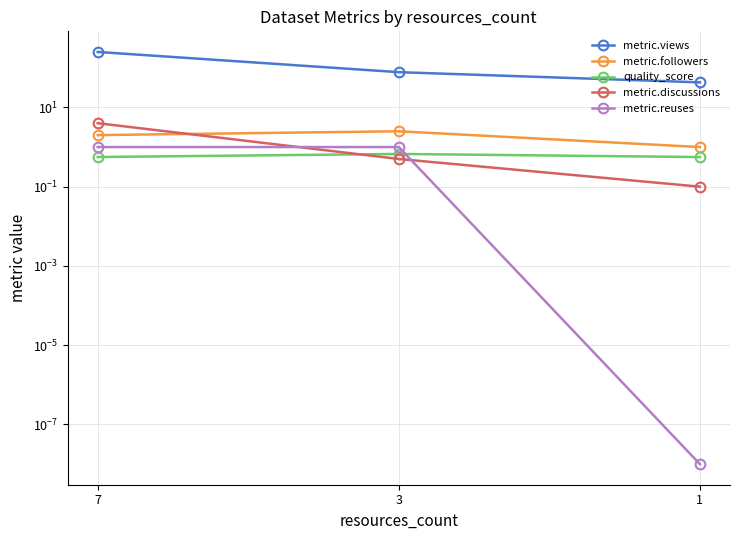

Reading left to right, what are all the values shown in this chart?

metric.views: 251.0	77.5	42.9
metric.followers: 2.0	2.5	1.0
quality_score: 0.6	0.7	0.6
metric.discussions: 4.0	0.5	0.1
metric.reuses: 1.0	1.0	0.0